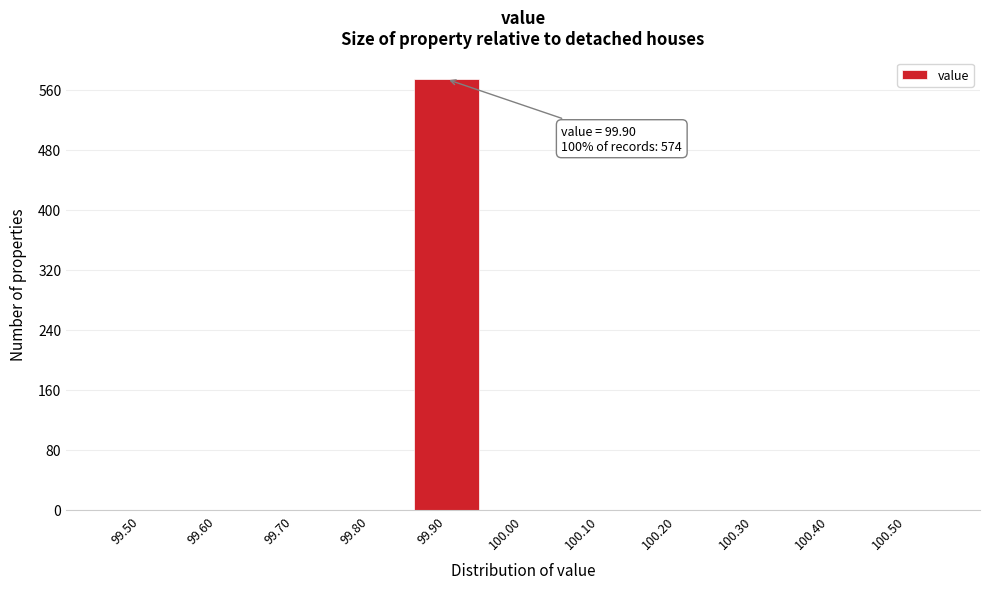

Reading left to right, list all the values displayed in this chart.

99.50=0	99.60=0	99.70=0	99.80=0	99.90=574	100.00=0	100.10=0	100.20=0	100.30=0	100.40=0	100.50=0